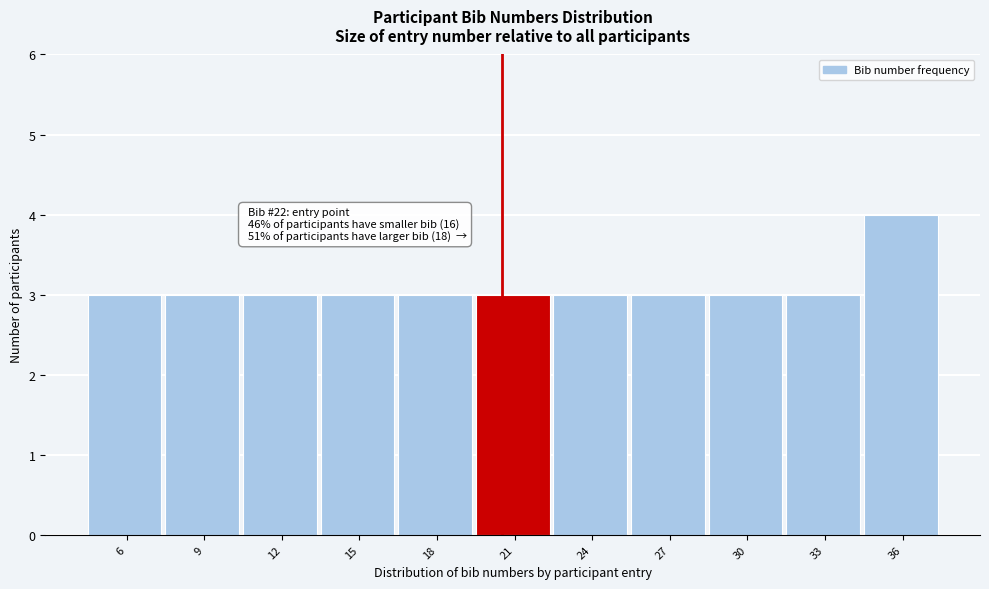

Reading left to right, list all the values displayed in this chart.

6=3	9=3	12=3	15=3	18=3	21=3	24=3	27=3	30=3	33=3	36=4